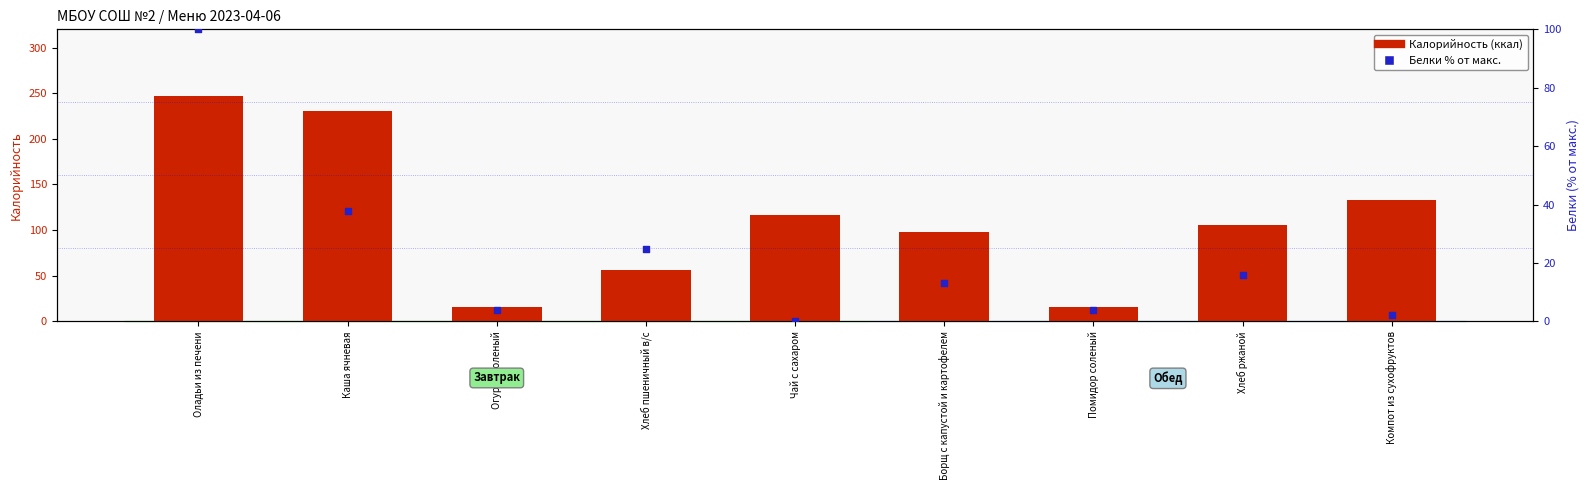

At how many categories does at least one series exceed 113?

4